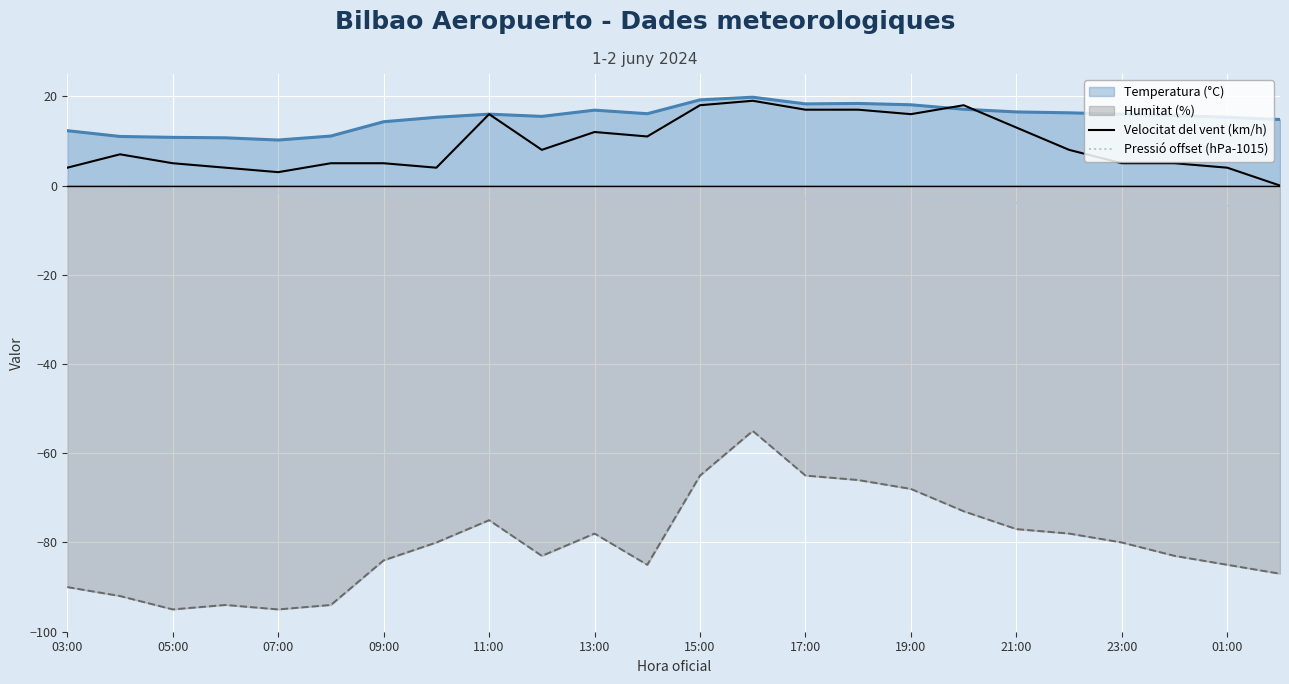

True or false: Pressió offset (hPa-1015) and Velocitat del vent (km/h) intersect in this chart.

False